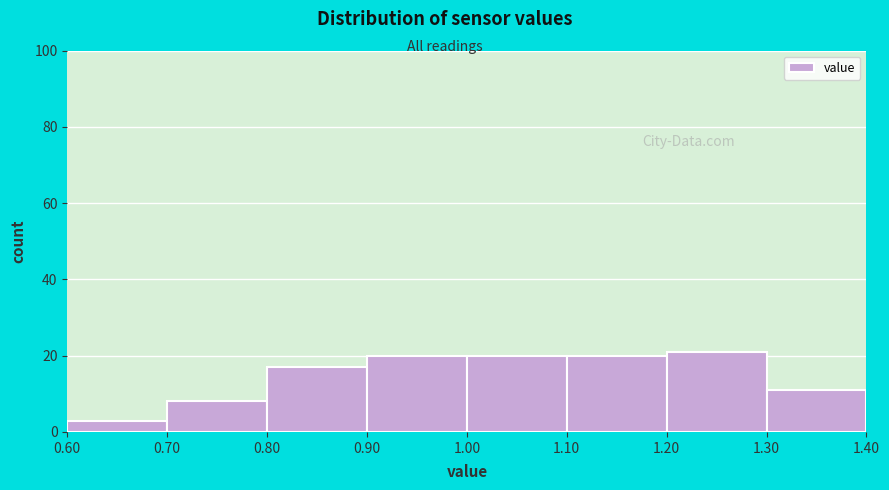

Reading left to right, list every bar in this chart as the range it spans on the x-axis followed by its height. The values are not printed on the chart, so give them approximately, as read against the axis.

0.60 to 0.70: 4
0.70 to 0.80: 8
0.80 to 0.90: 18
0.90 to 1.00: 20
1.00 to 1.10: 20
1.10 to 1.20: 20
1.20 to 1.30: 22
1.30 to 1.40: 12